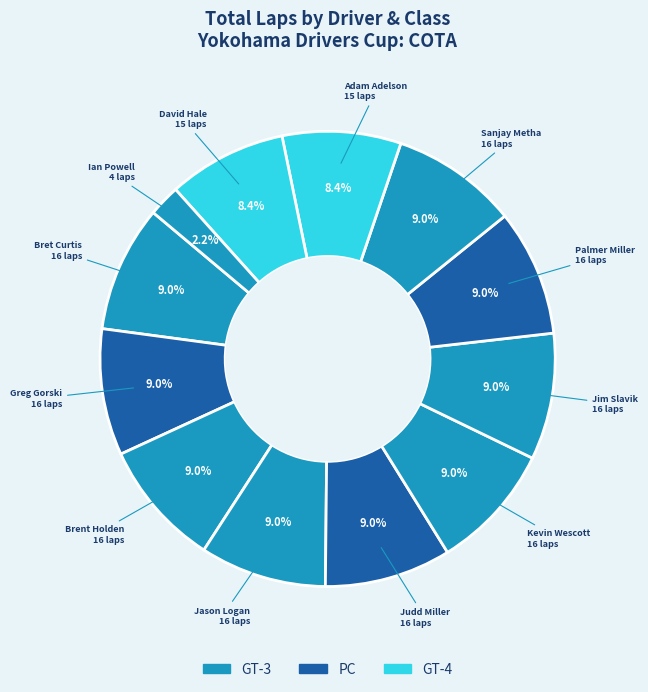

To the nearest percent, what is the average slice percentage?

8%